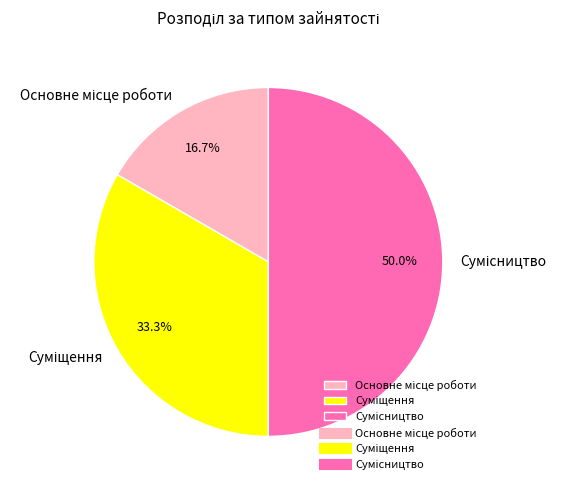

Which slice is the smallest?

Основне місце роботи